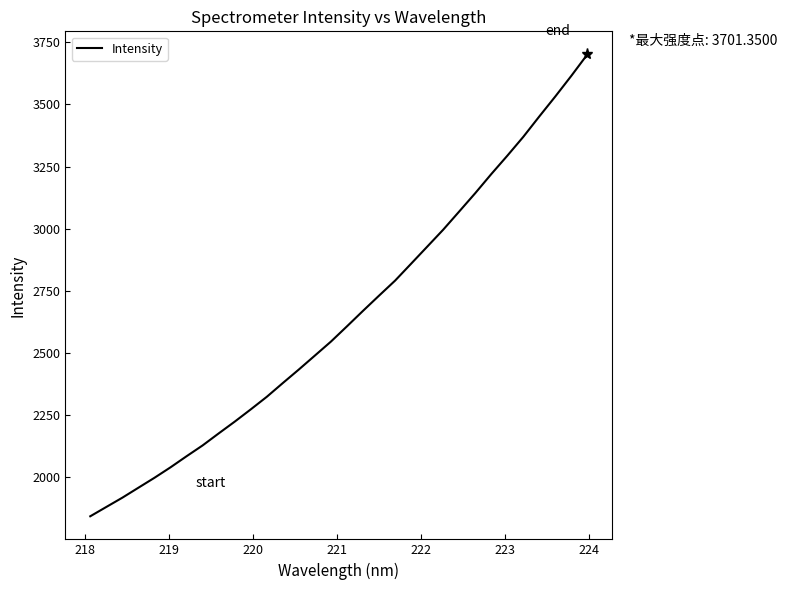

What is the difference between the maximum and minimum values?

1858.4